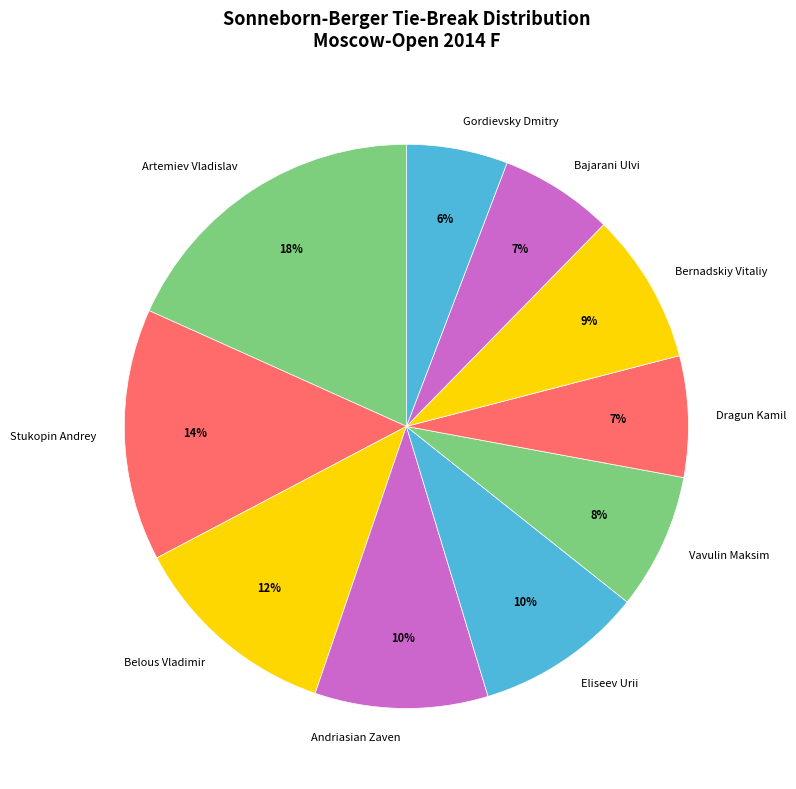

What is the largest slice in the pie chart?

Artemiev Vladislav